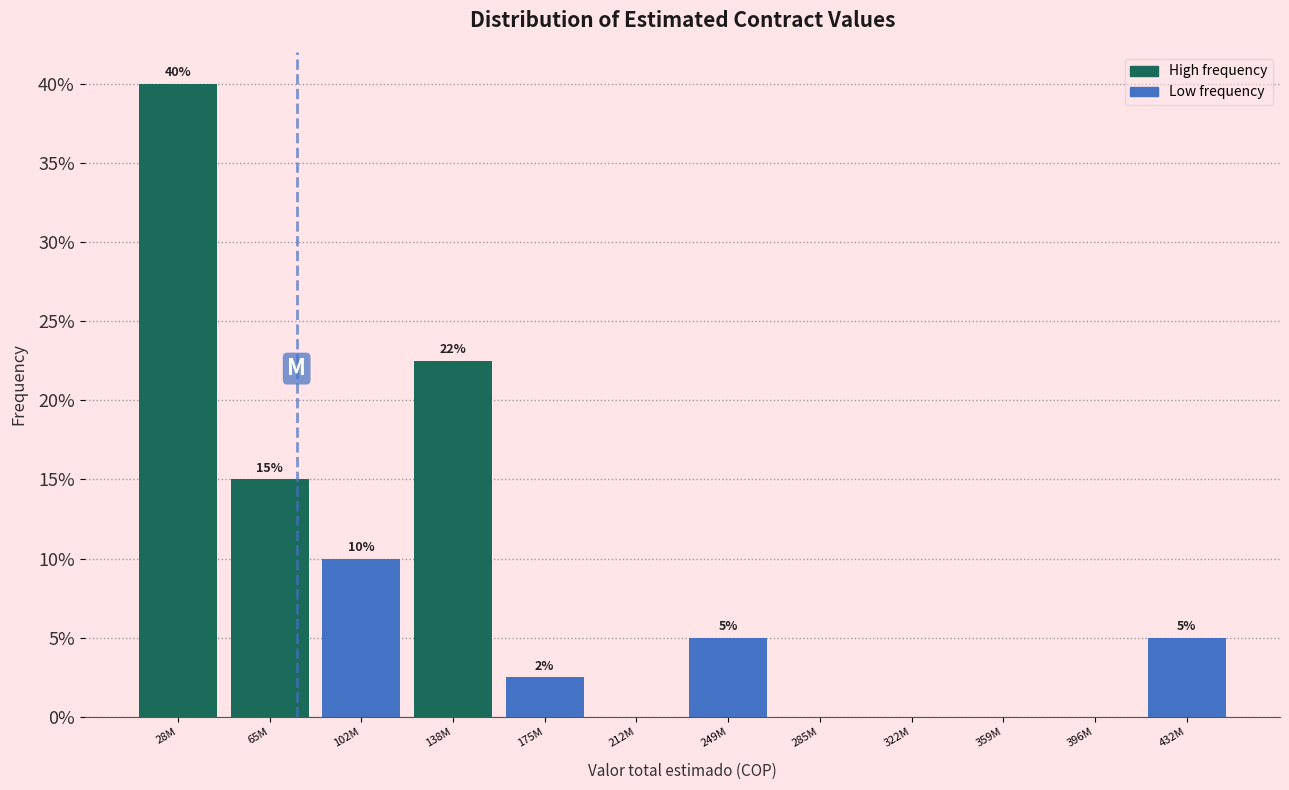

What is the maximum value shown in the chart?

40.0